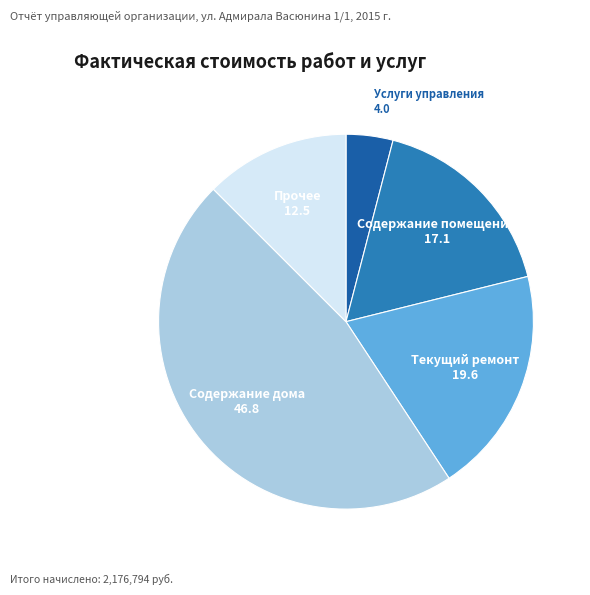

Count the number of slices in the pie.

5